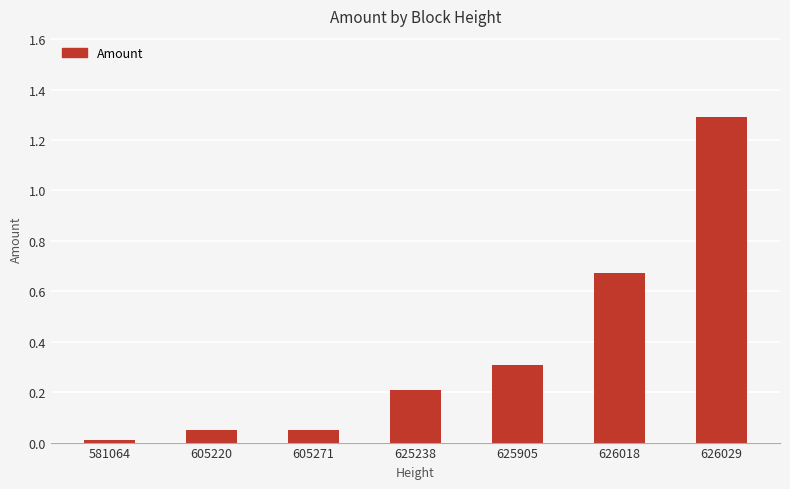

Does the chart contain any negative values?

No